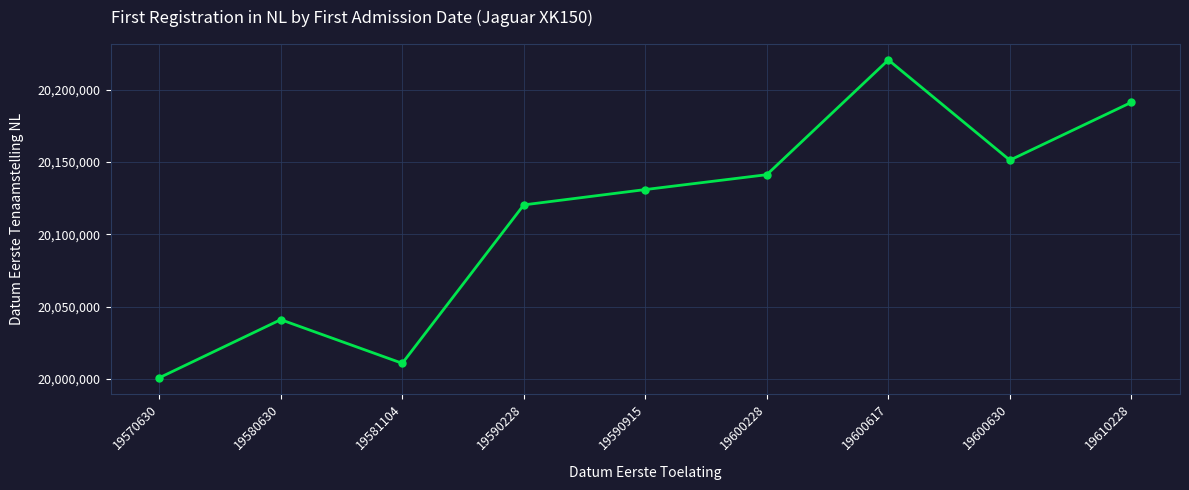

What is the value of the 3rd point from the left?

20010829